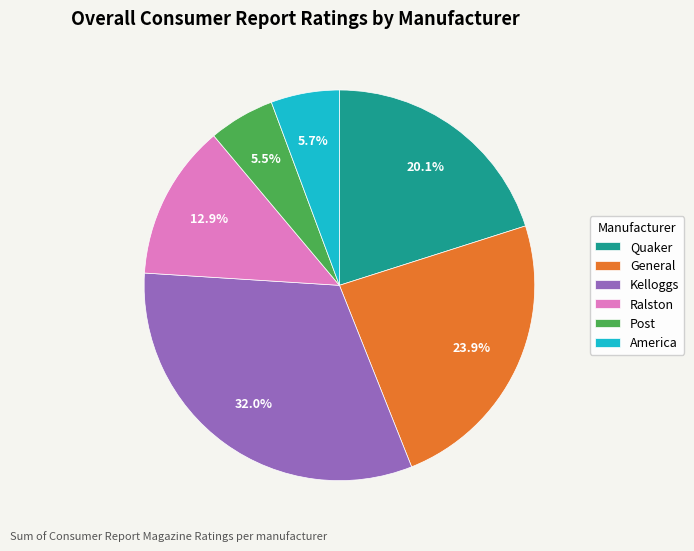

Between Quaker and Kelloggs, which is larger?

Kelloggs